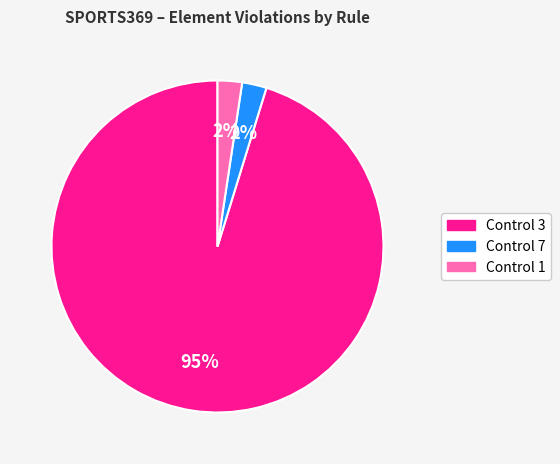

Does any single category account for the majority?

Yes